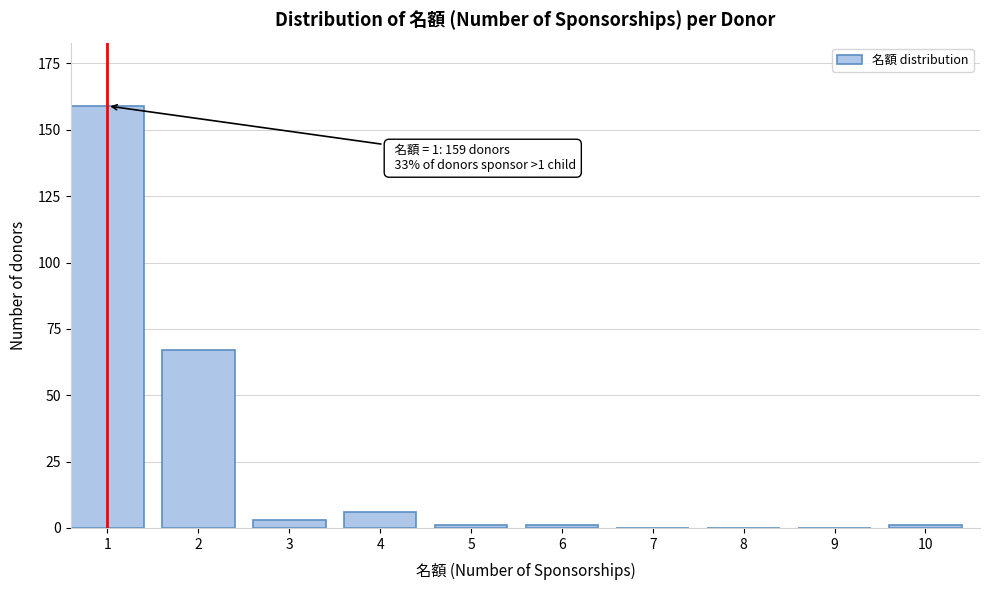

Reading left to right, list all the values displayed in this chart.

1=159	2=67	3=3	4=6	5=1	6=1	7=0	8=0	9=0	10=1